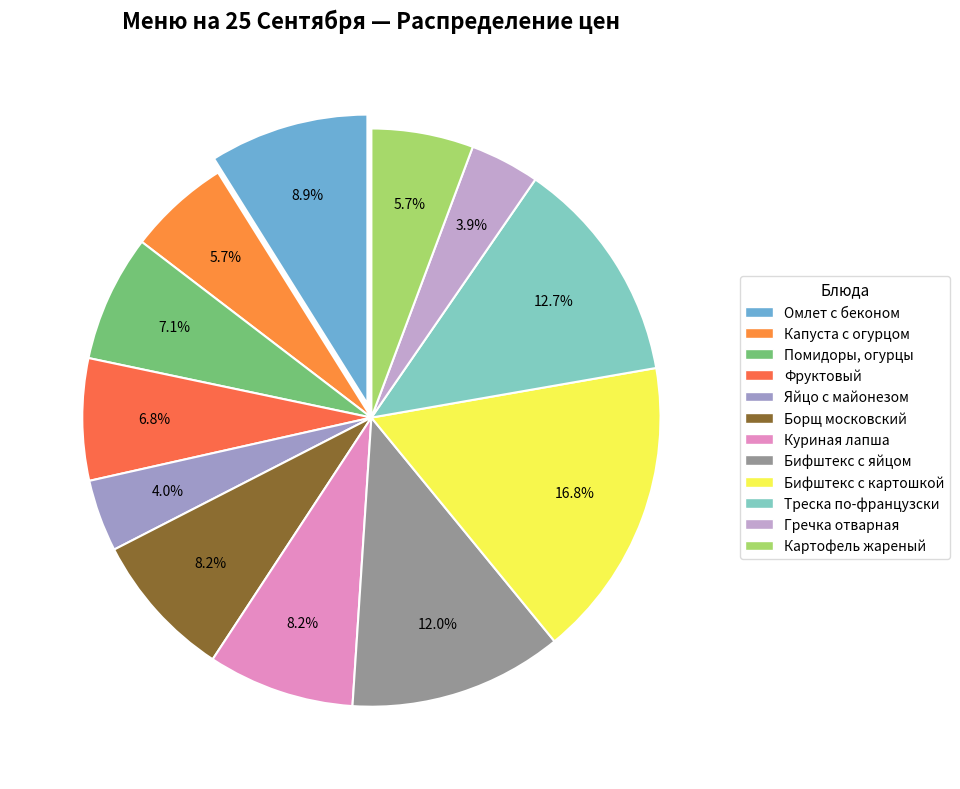

What portion of the pie excludes Гречка отварная?

96.1%